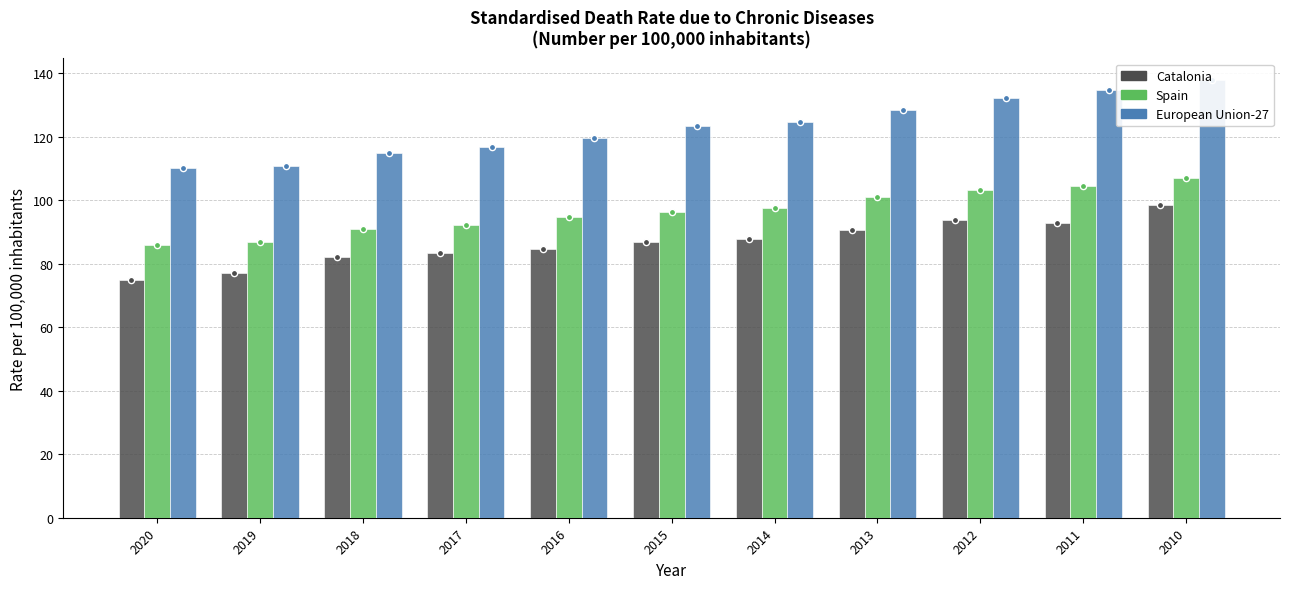

Is the value of Spain at 2011 greater than the value of Catalonia at 2014?

Yes